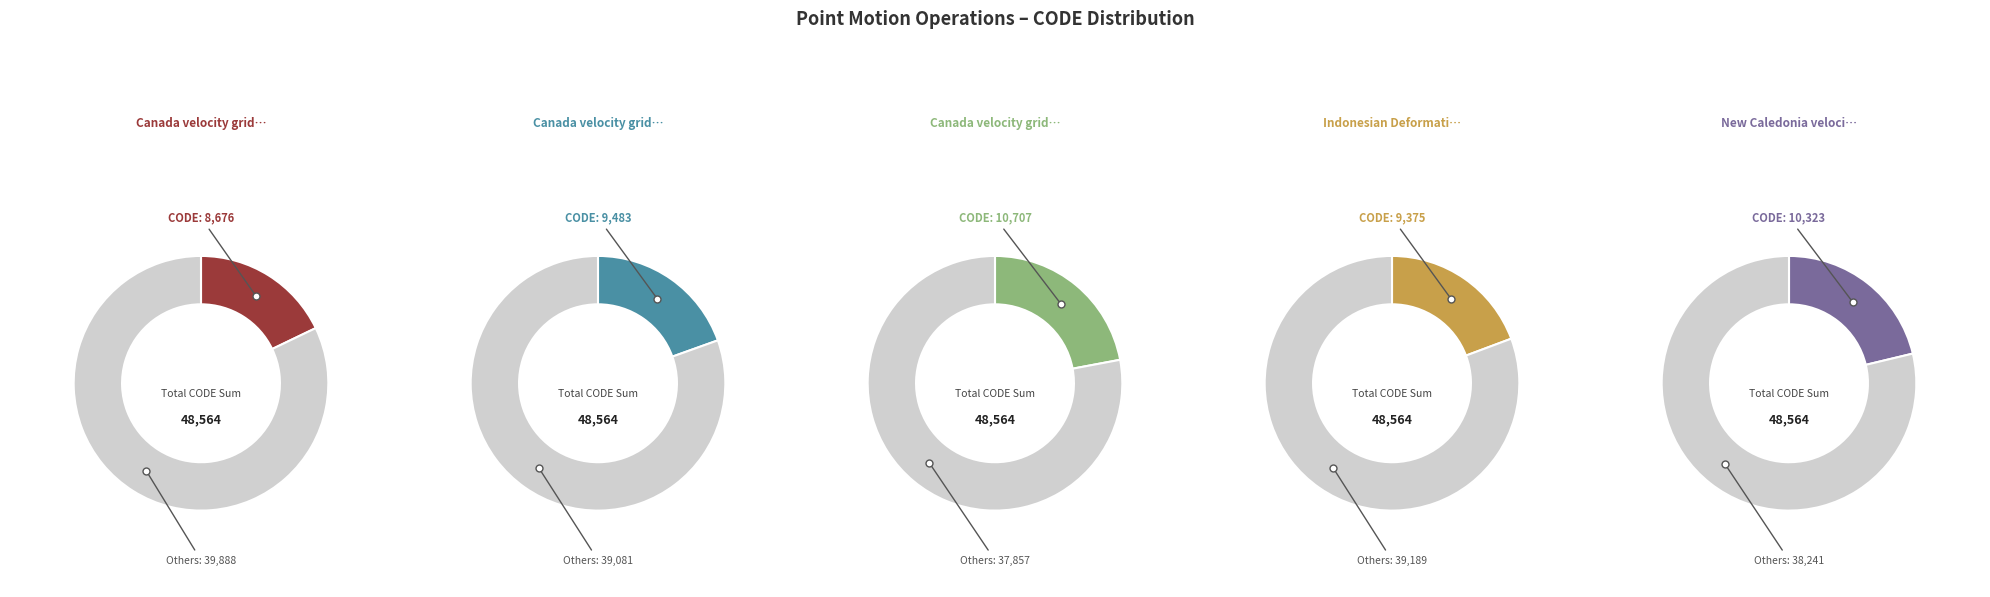

To the nearest percent, what portion does New Caledonia velocity model 2015 represent?

21%